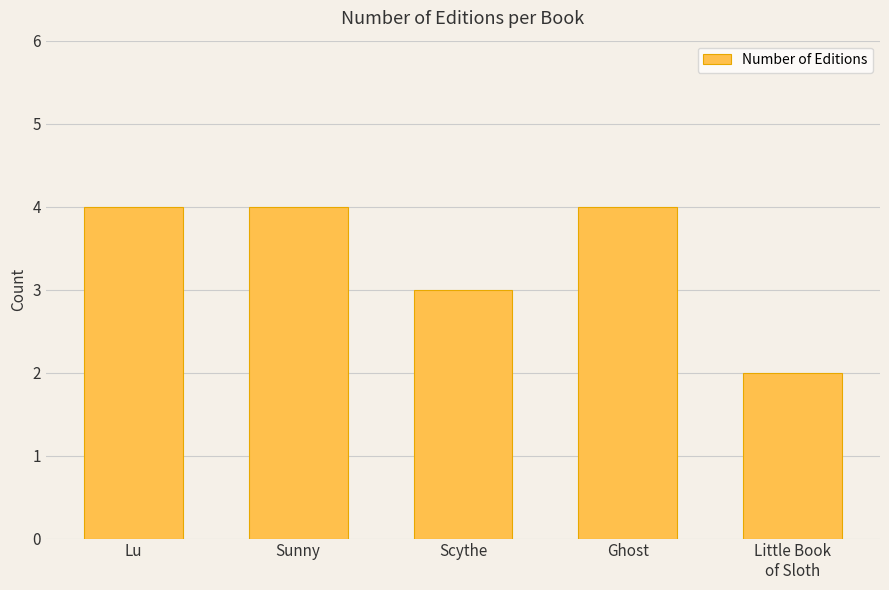

What position from the left is Sunny?

2